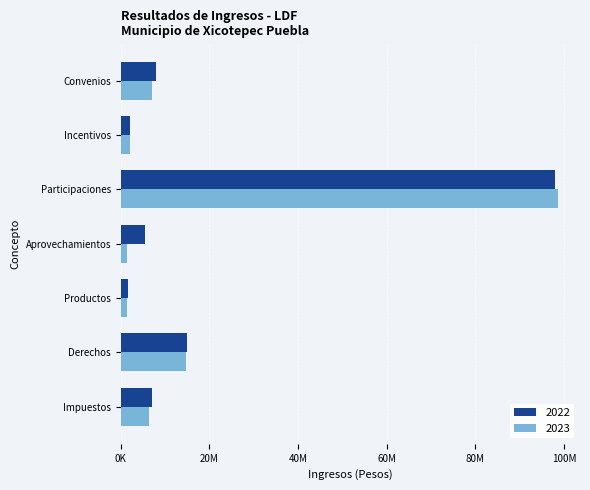

At which label does 2023 reach its peak?

Participaciones